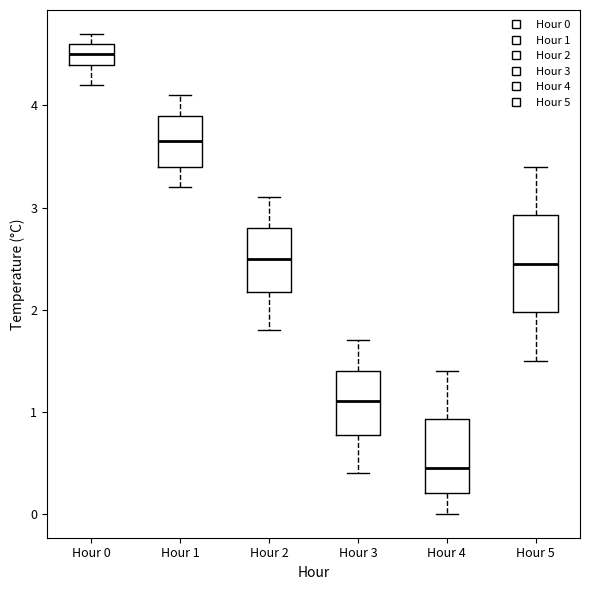

Where is the lower edge of the box for Hour 5 on the y-axis? The values are not printed on the chart, so give them approximately, as read against the axis.

2.0